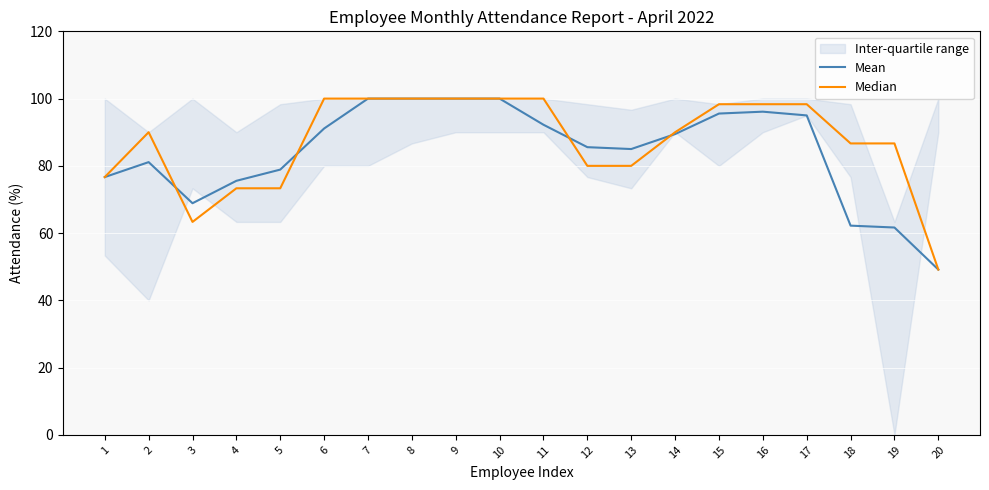

Rank the categories by Median value from highest to lowest.

6, 7, 8, 9, 10, 11, 15, 16, 17, 2, 14, 18, 19, 12, 13, 1, 4, 5, 3, 20